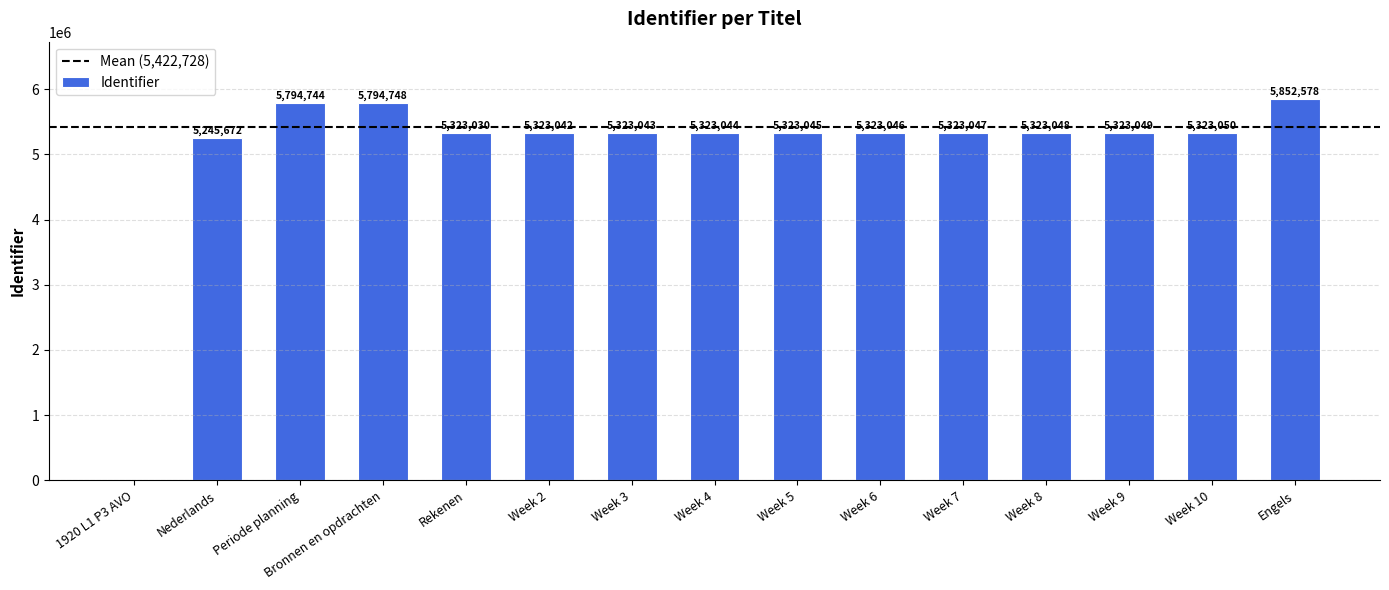

Count the number of categories in the chart.

15